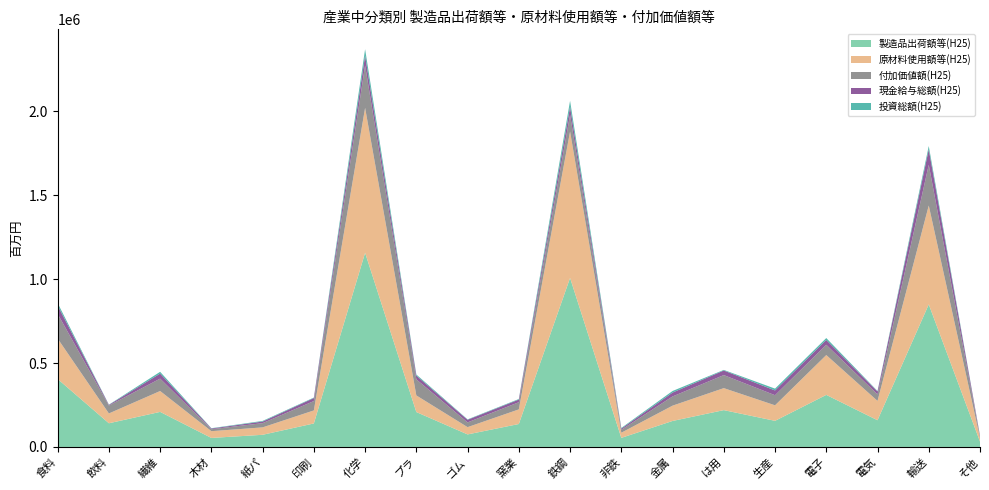

Reading left to right, transcribe all the data shown in this chart.

製造品出荷額等(H25): 食料=404941	飲料=141183	繊維=208979	木材=53699	紙パ=72470	印刷=140042	化学=1157250	プラ=207955	ゴム=74728	窯業=136732	鉄鋼=1007307	非鉄=54131	金属=154872	は用=219496	生産=155617	電子=310340	電気=159265	輸送=849513	そ他=31872
原材料使用額等(H25): 食料=241079	飲料=58527	繊維=124452	木材=40365	紙パ=44222	印刷=77714	化学=863849	プラ=99195	ゴム=43334	窯業=87146	鉄鋼=872959	非鉄=30708	金属=91260	は用=131130	生産=92656	電子=237450	電気=115251	輸送=589550	そ他=22055
付加価値額(H25): 食料=147303	飲料=47078	繊維=73833	木材=11558	紙パ=25140	印刷=55840	化学=252739	プラ=95736	ゴム=28356	窯業=42655	鉄鋼=99255	非鉄=17264	金属=54905	は用=77745	生産=60144	電子=61168	電気=38707	輸送=242803	そ他=8815
現金給与総額(H25): 食料=49847	飲料=3898	繊維=29966	木材=4367	紙パ=9551	印刷=17892	化学=58480	プラ=22068	ゴム=15617	窯業=15823	鉄鋼=47841	非鉄=7144	金属=23028	は用=27299	生産=28339	電子=28849	電気=17626	輸送=91730	そ他=4254
投資総額(H25): 食料=14402	飲料=1467	繊維=10606	木材=1745	紙パ=3851	印刷=2896	化学=38271	プラ=6885	ゴム=2368	窯業=3365	鉄鋼=35569	非鉄=3962	金属=9482	は用=3490	生産=10967	電子=11260	電気=2712	輸送=19972	そ他=310